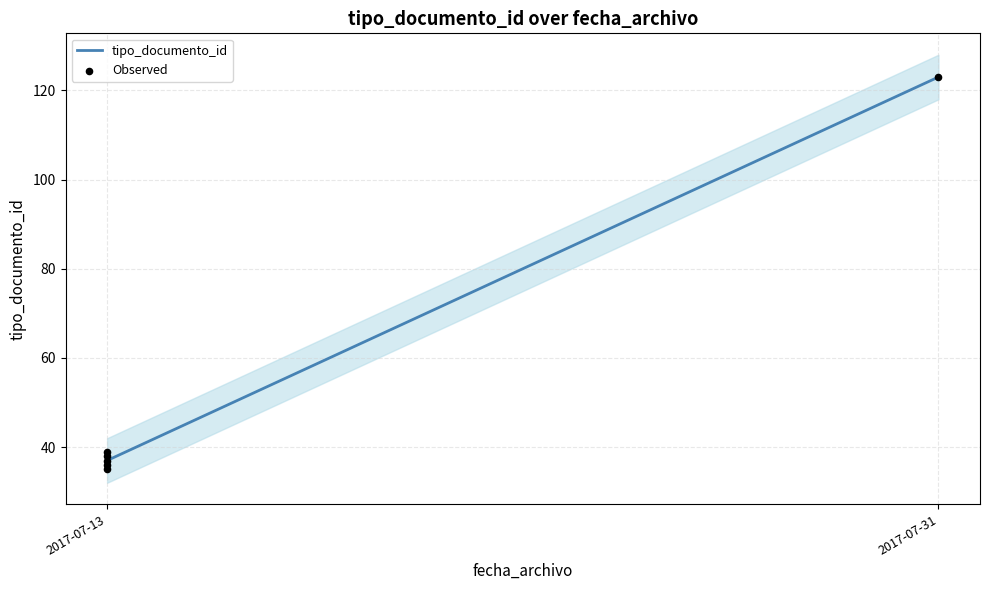

Between 2017-07-13 and 2017-07-13, which is larger?

2017-07-13